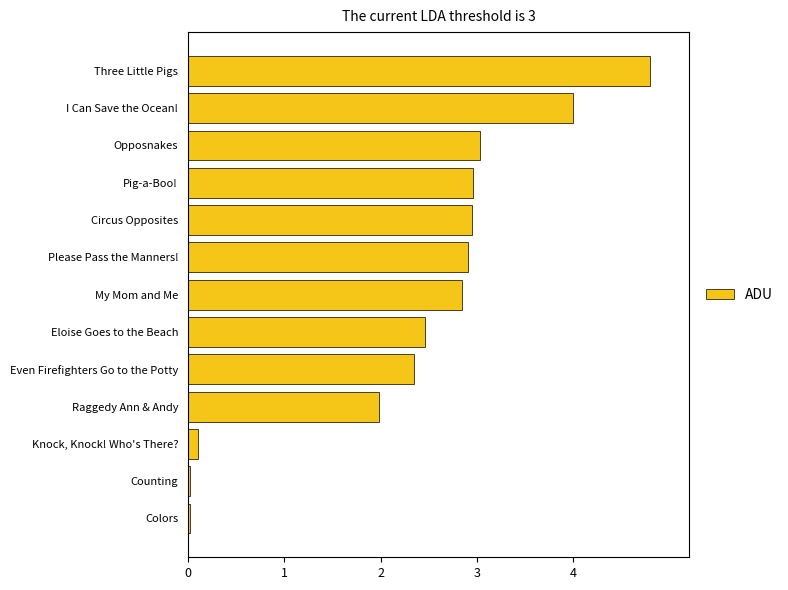

What is the average value?

2.3